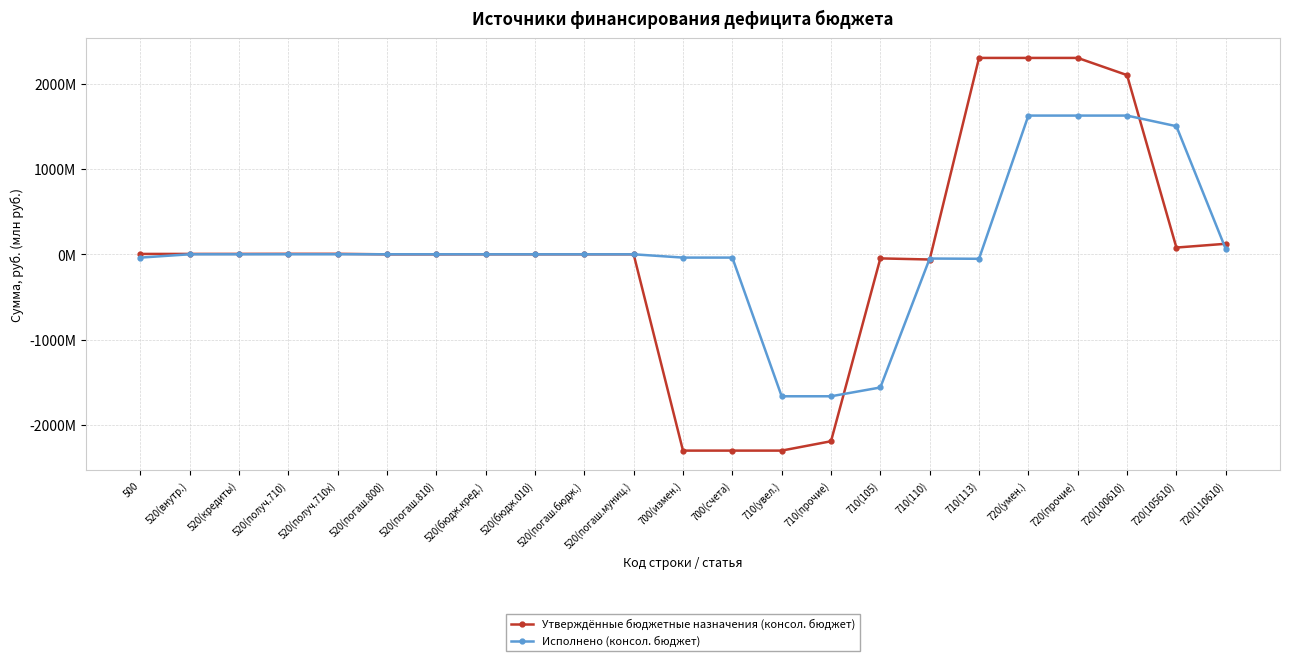

Which series changed the most between 500 and 520(погаш.муниц.)?

Исполнено (консол. бюджет)